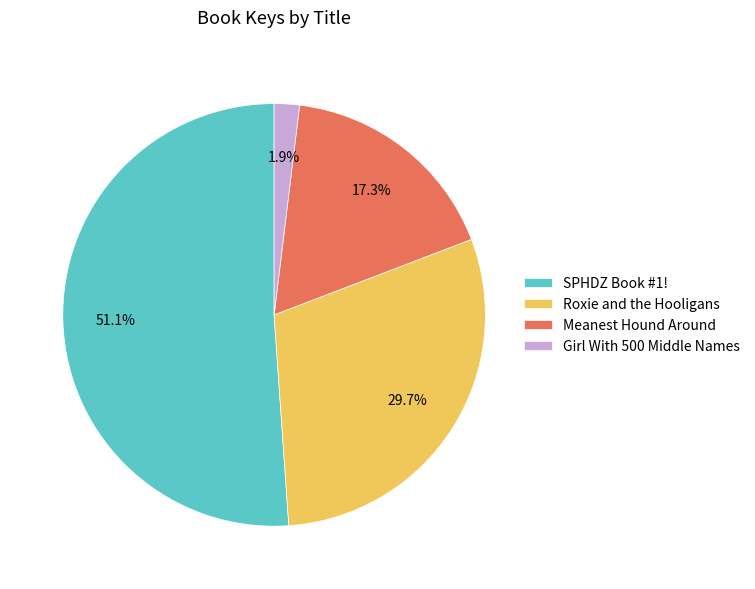

Is there a majority slice in this chart?

Yes